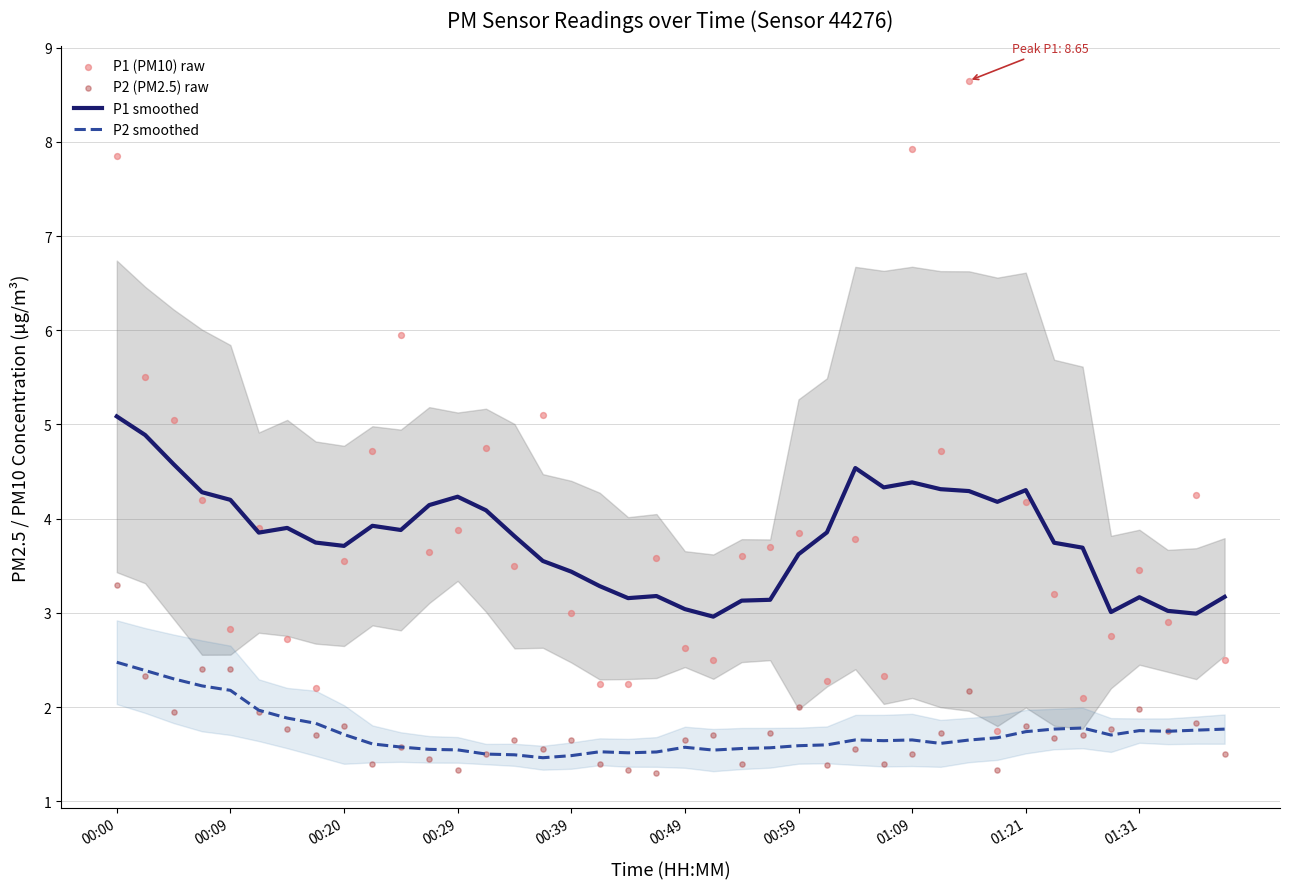

What is the total value across all series at 22?

9.7